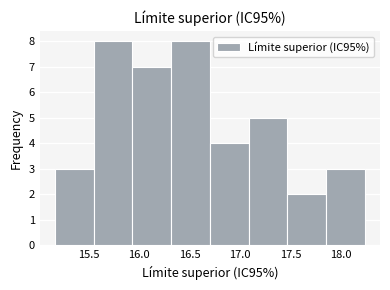

Reading left to right, list every bar in this chart as the range it spans on the x-axis followed by its height. Neither the bar edges nor the heights are printed on the chart, so give them approximately, as read against the axes.

15.15 to 15.55: 3
15.55 to 15.95: 8
15.95 to 16.30: 7
16.30 to 16.70: 8
16.70 to 17.10: 4
17.10 to 17.45: 5
17.45 to 17.85: 2
17.85 to 18.25: 3